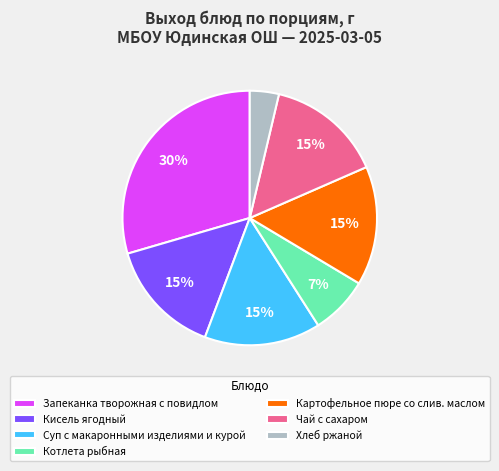

Is there any slice that represents more than half of the pie?

No